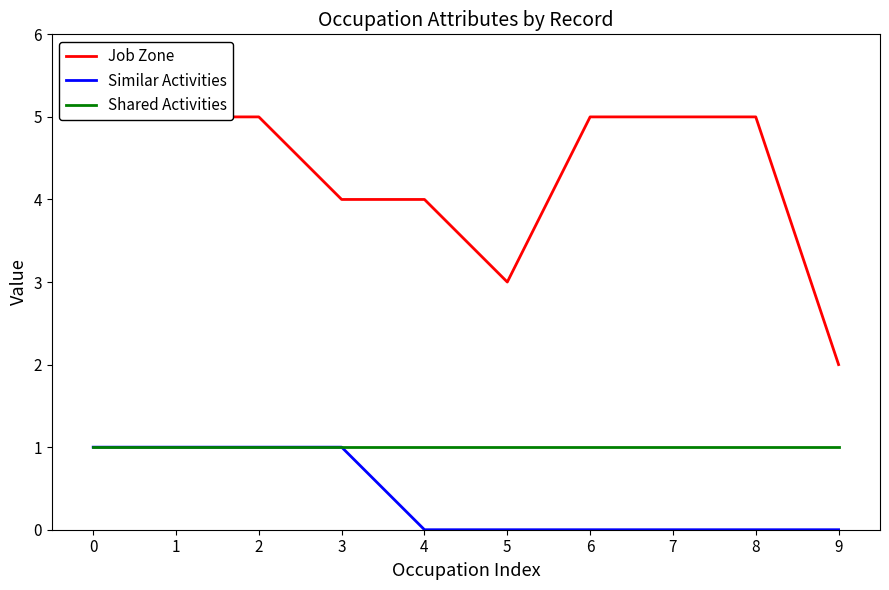

True or false: Job Zone and Similar Activities intersect in this chart.

False